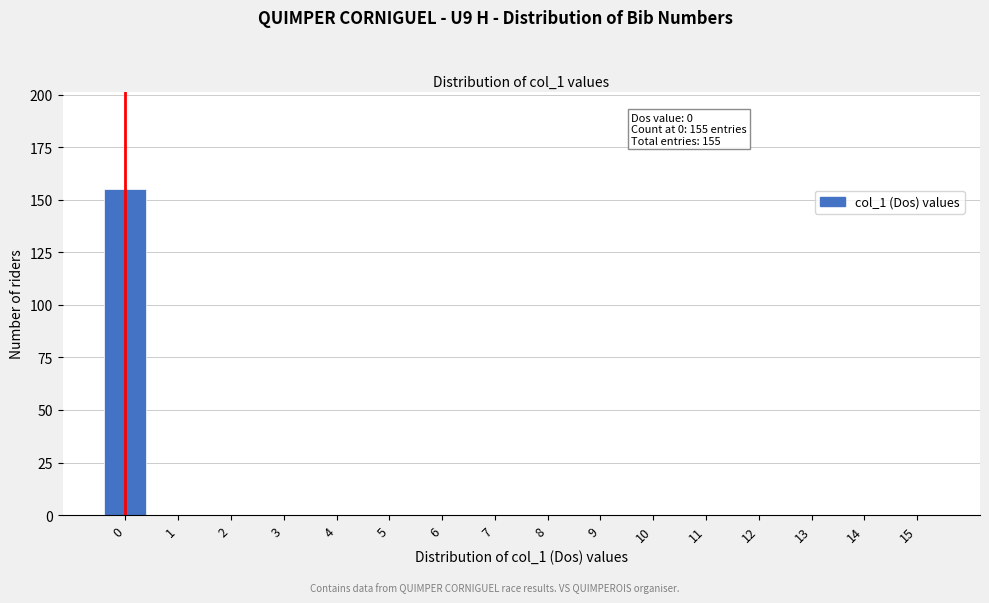

Reading left to right, list all the values displayed in this chart.

0=155	1=0	2=0	3=0	4=0	5=0	6=0	7=0	8=0	9=0	10=0	11=0	12=0	13=0	14=0	15=0